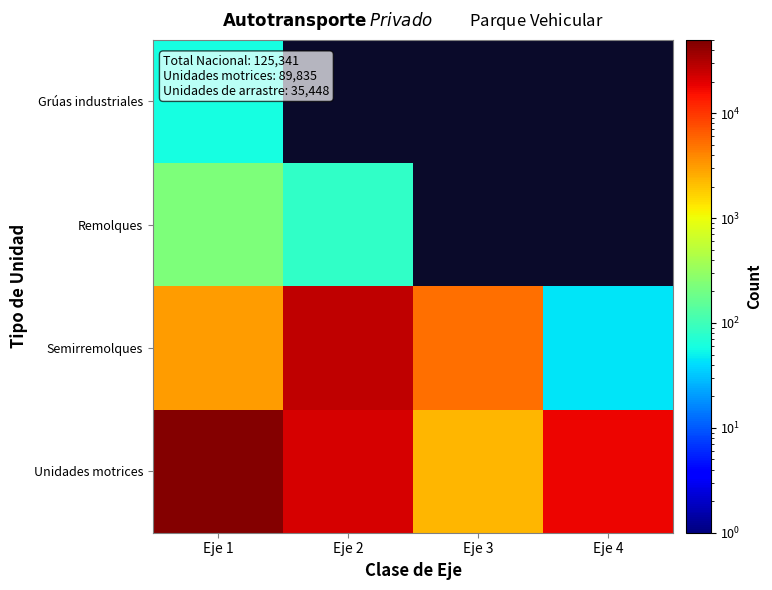

Which category has the lowest value in the Semirremolques series?

Eje 4